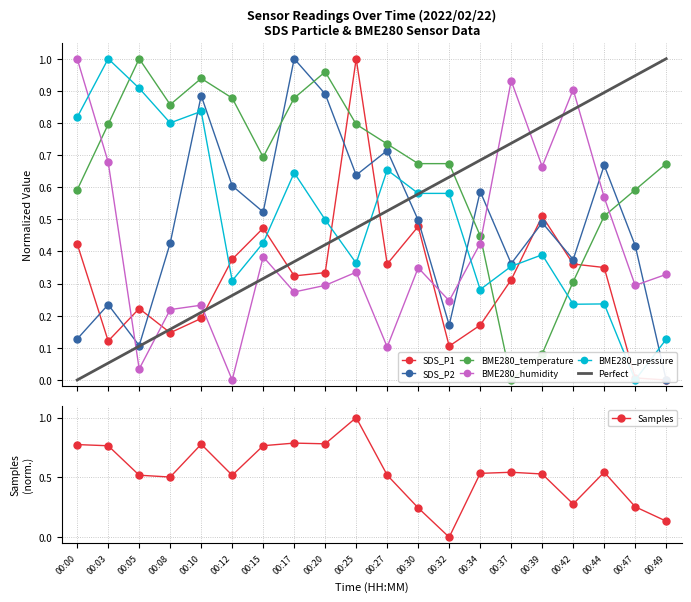

After their last crossing, which series has the higher values: BME280_humidity or Perfect?

Perfect